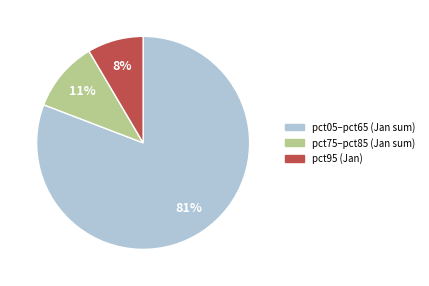

Is there a majority slice in this chart?

Yes